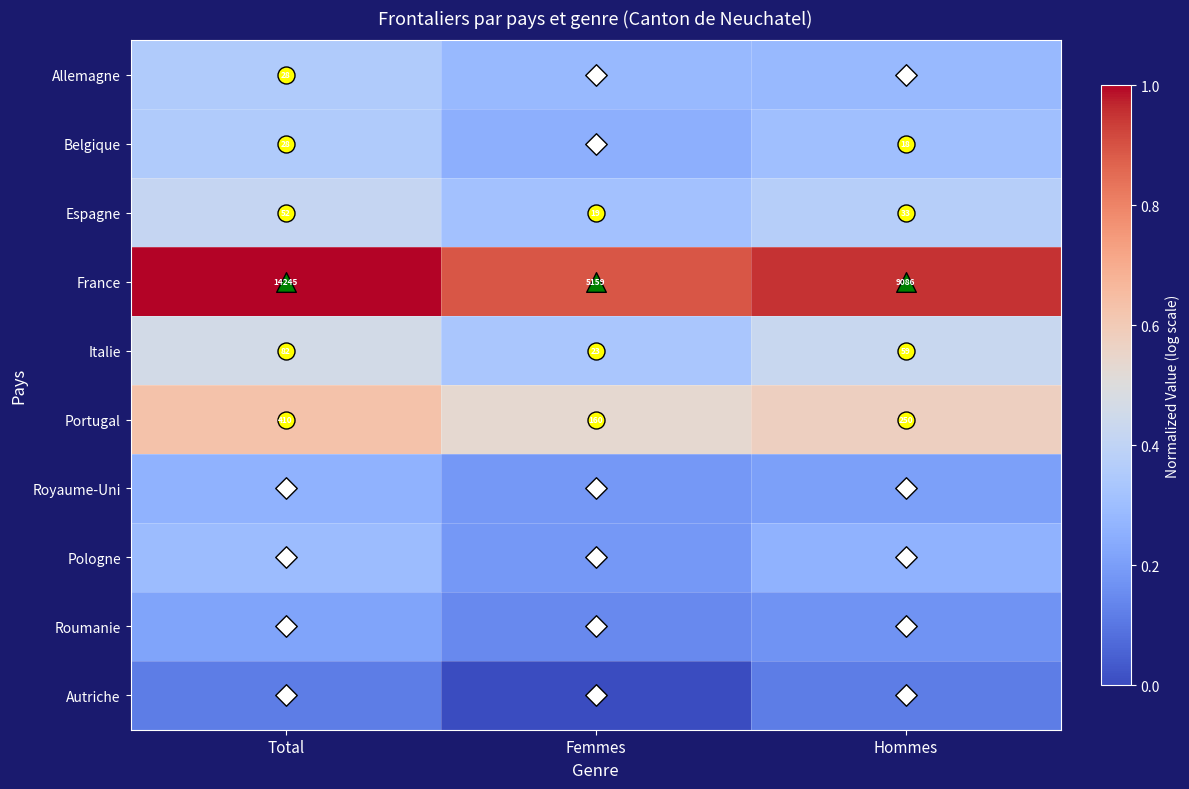

At which label is Portugal closest to 285?

Hommes